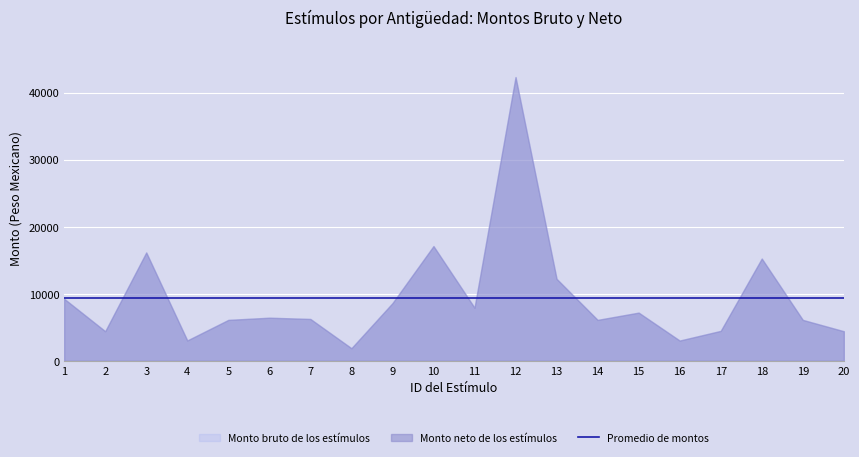

What is the greatest value displayed?

42294.6